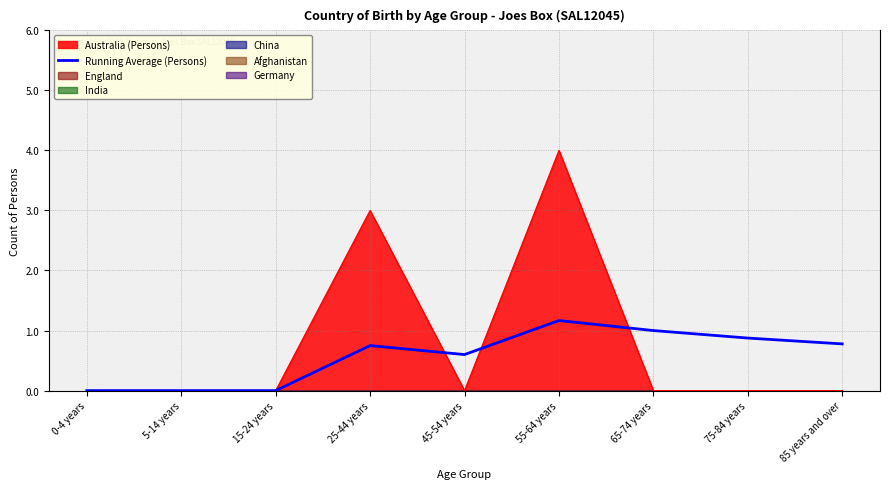

Is the value of Australia (Persons) at 45-54 years greater than the value of Running Average (Persons) at 25-44 years?

No